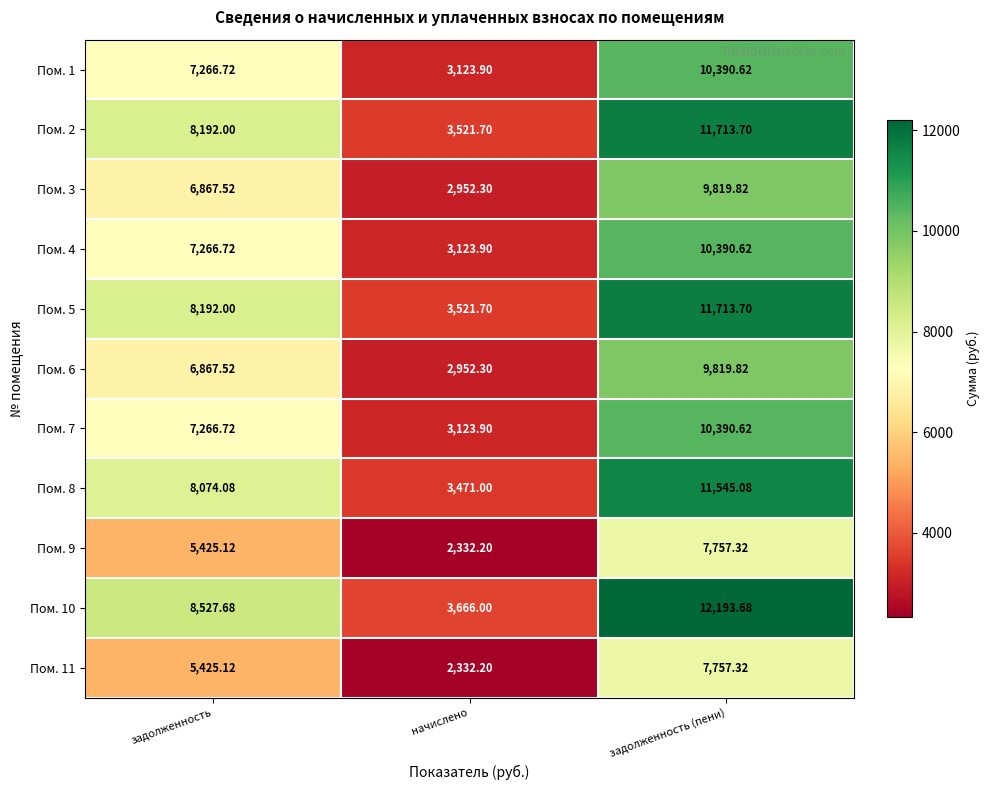

Which label corresponds to the largest value in the chart?

задолженность (пени)